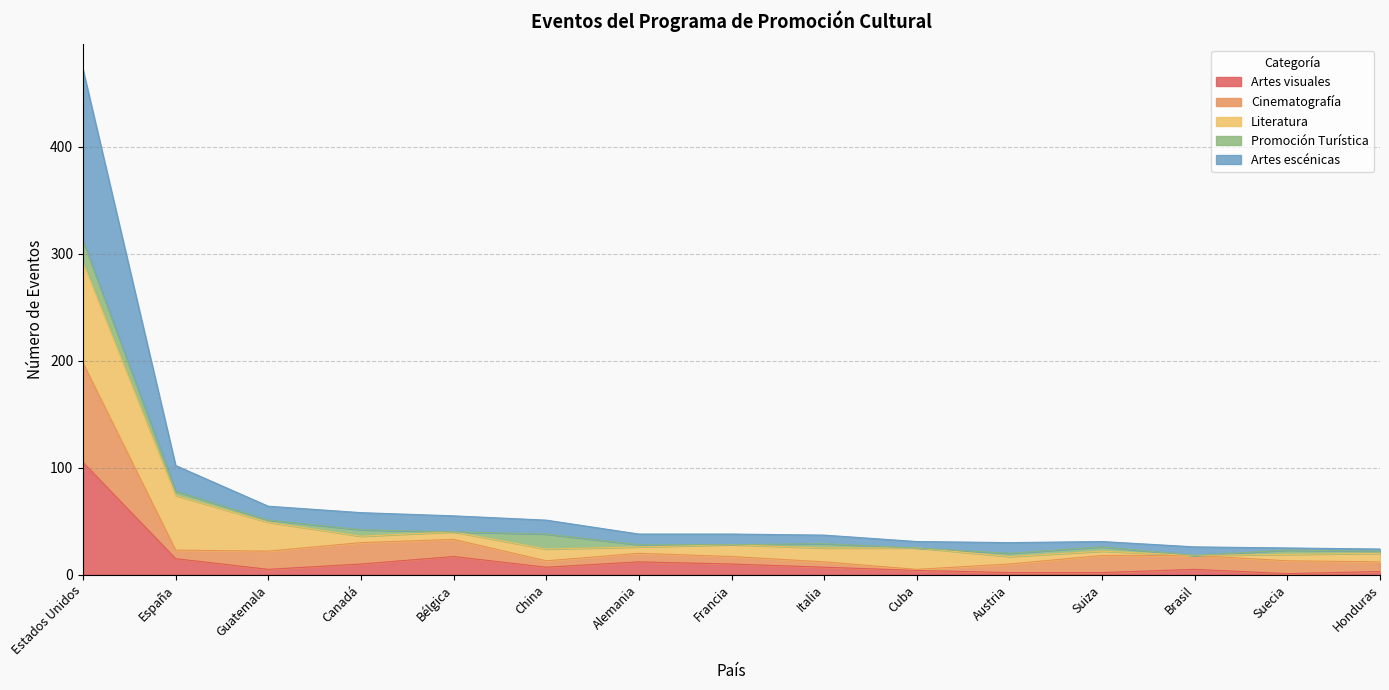

At which label does Artes visuales reach its peak?

Estados Unidos